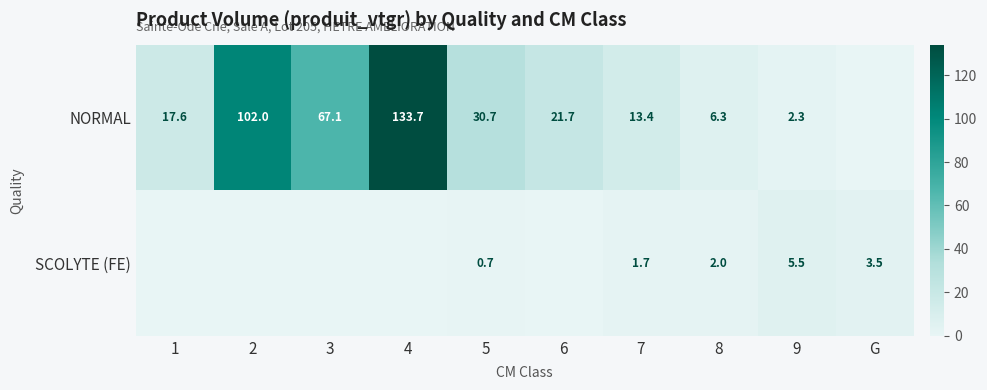

What is the difference between the NORMAL values at 1 and 2?

84.4